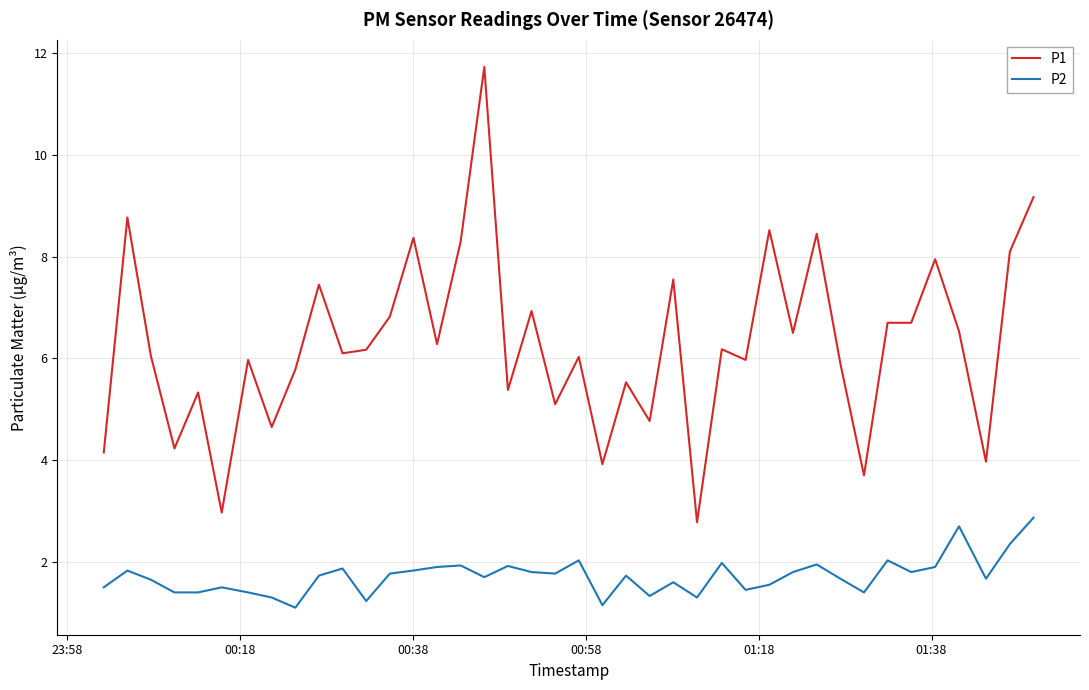

True or false: P2 and P1 intersect in this chart.

False